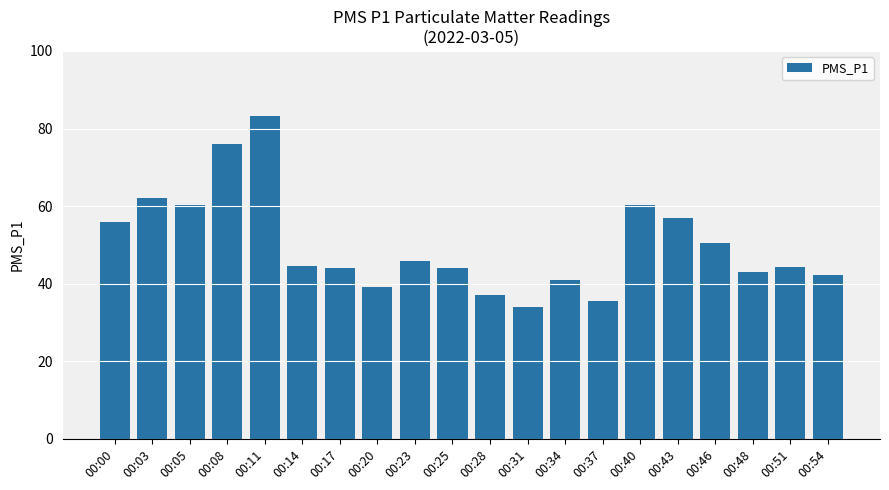

Are the bars grouped side by side (vs. stacked)?

No